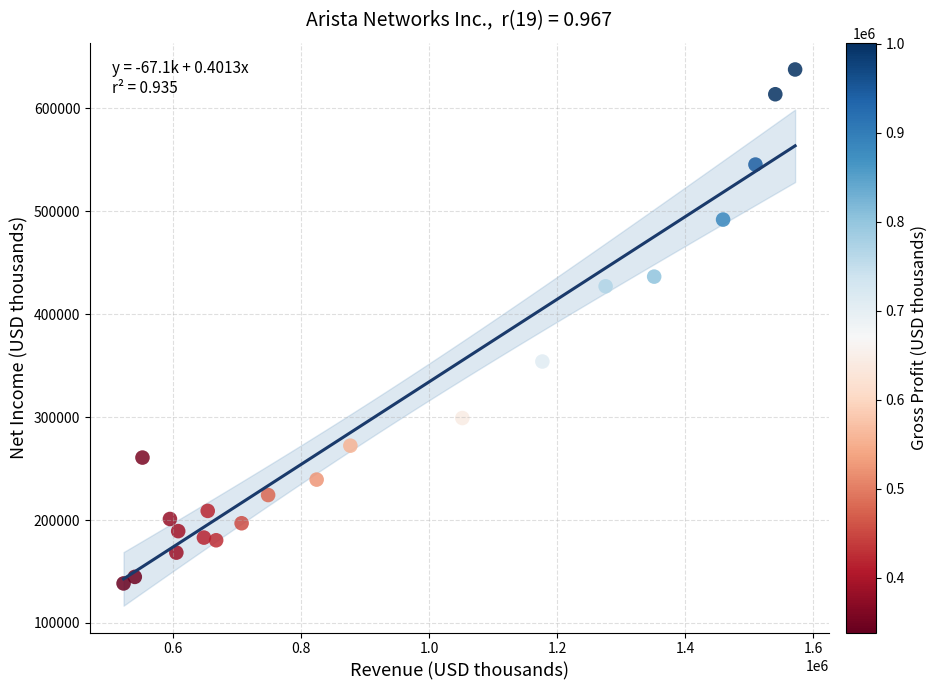

What is the range of Y values (max minus min)?

499261